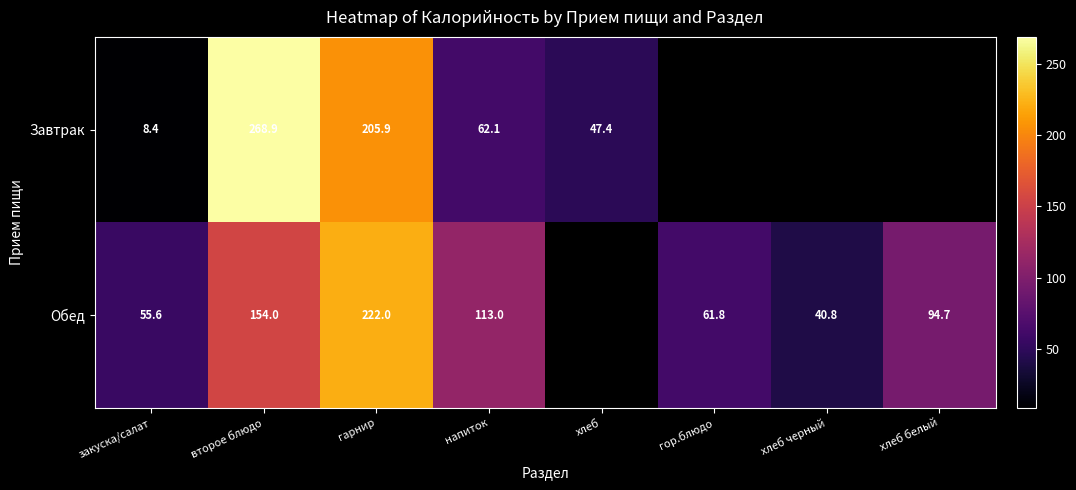

Which has a higher value, хлеб белый or напиток?

напиток